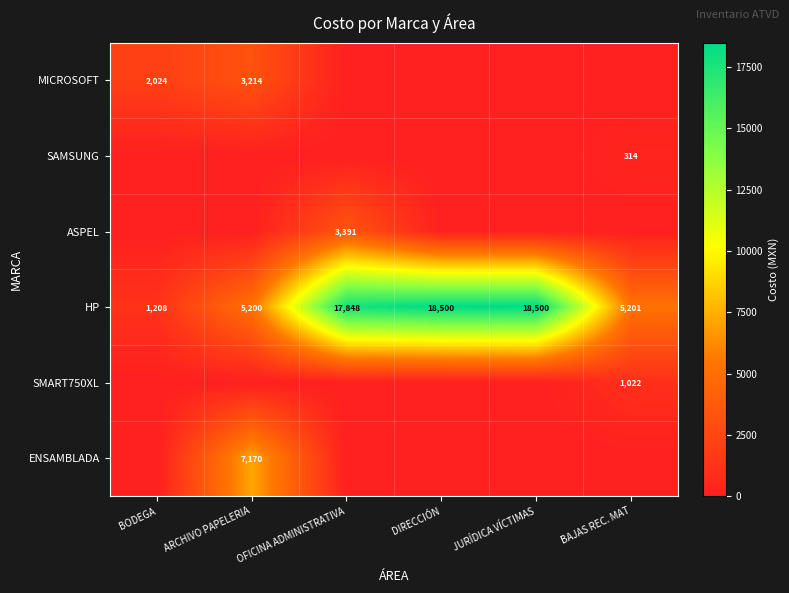

What is the total value across all series at BODEGA?

3231.2